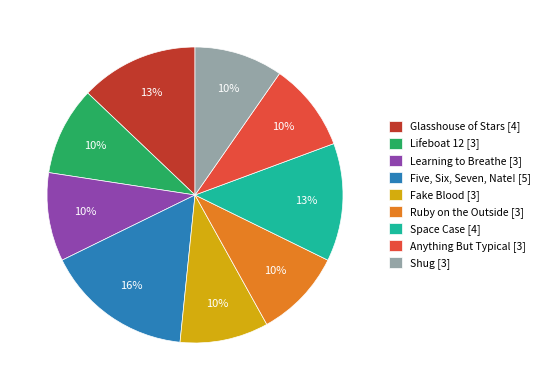

To the nearest percent, what is the average slice percentage?

11%